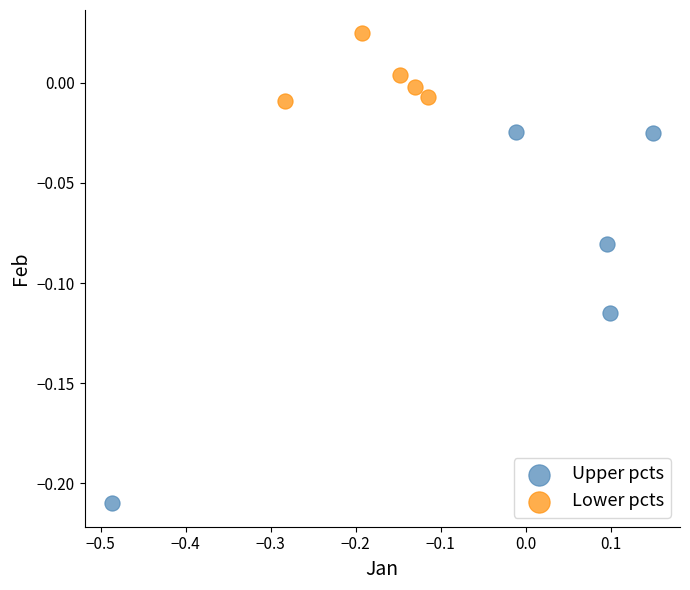

Which series reaches the maximum Y coordinate?

Lower pcts